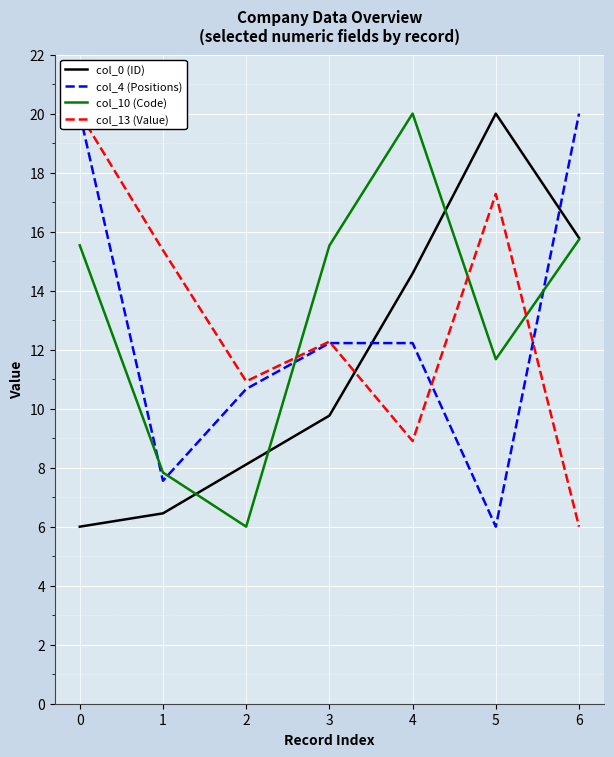

At which label is col_10 (Code) closest to 13?

5